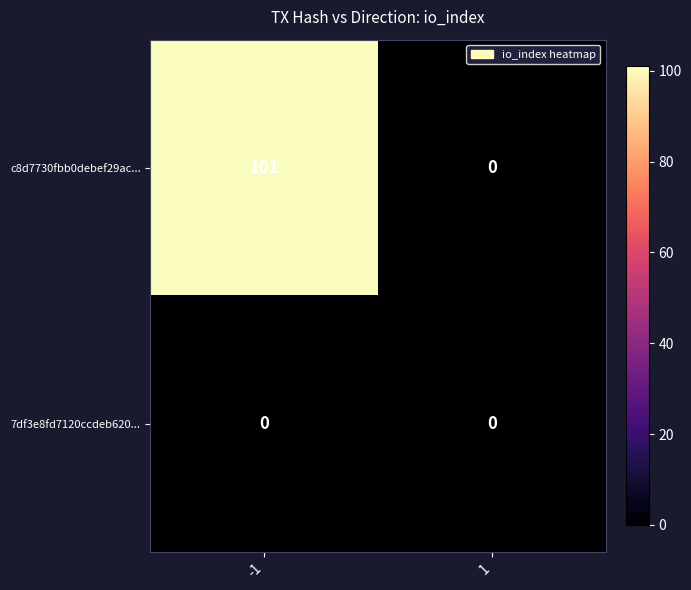

What is the sum of all c8d7730fbb0debef29ac... values?

101